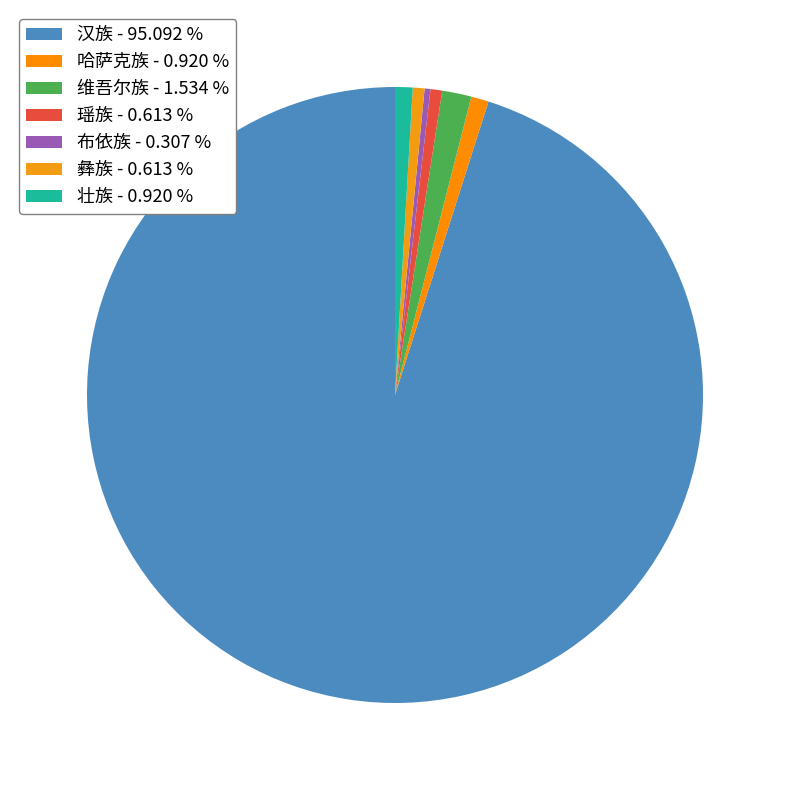

How many segments does this pie chart have?

7